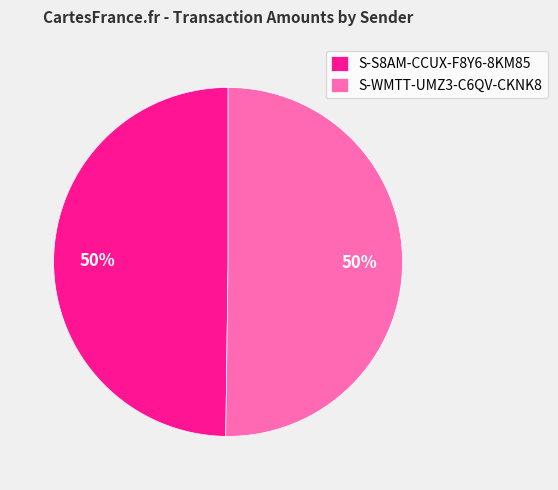

What is the ratio of the value at S-S8AM-CCUX-F8Y6-8KM85 to the value at S-WMTT-UMZ3-C6QV-CKNK8?

1.0